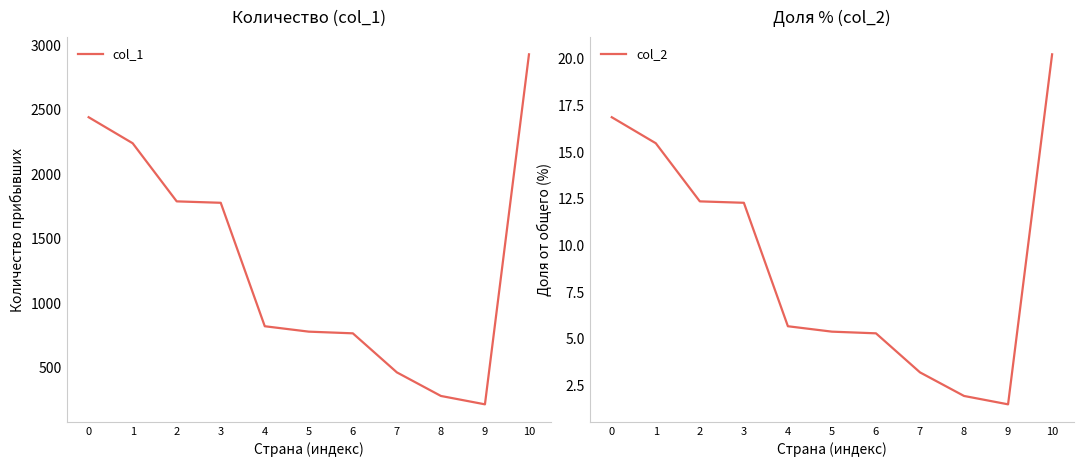

How many distinct data groups are displayed?

2